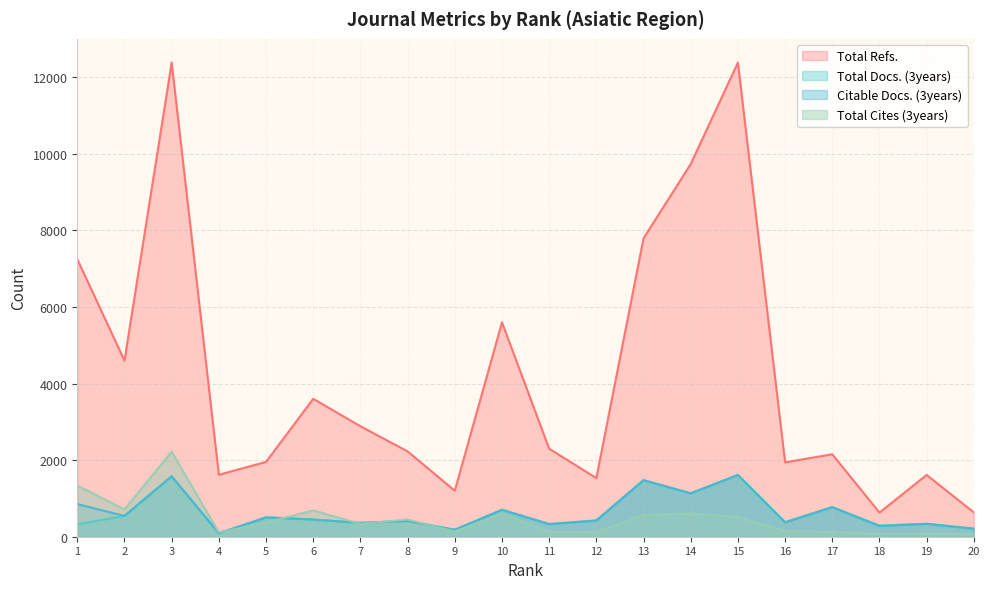

What is the difference between the Total Refs. values at 12 and 1?

5715